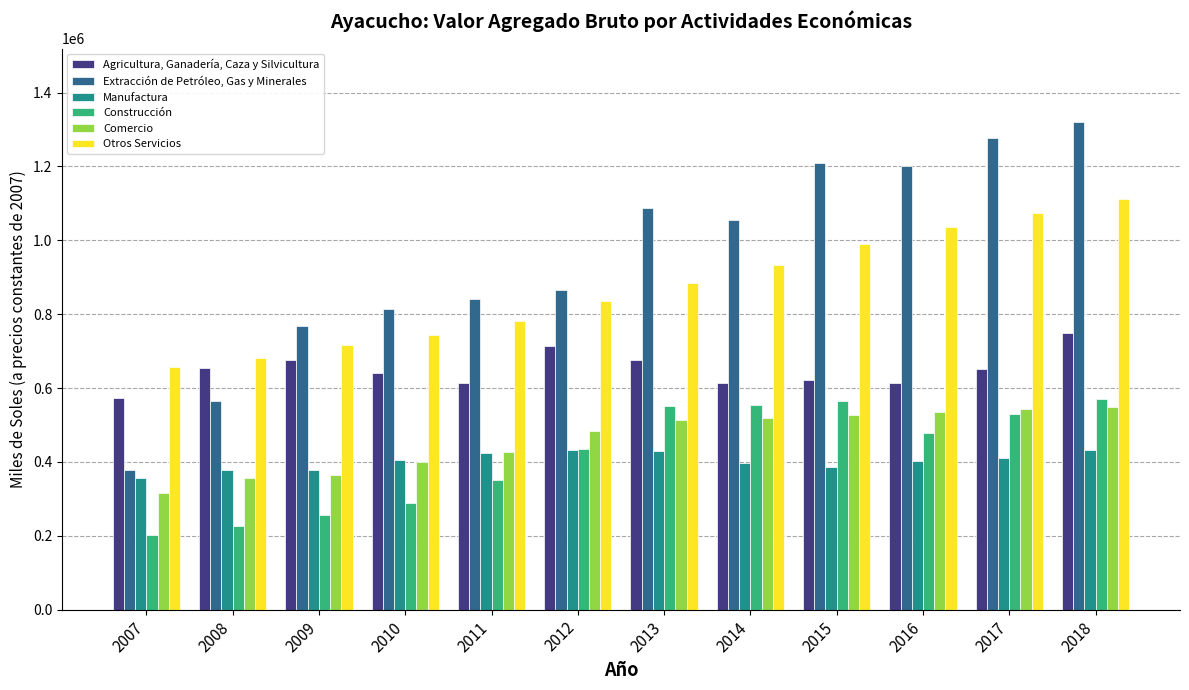

The Agricultura, Ganadería, Caza y Silvicultura series shows 749957 at 2018. True or false?

True